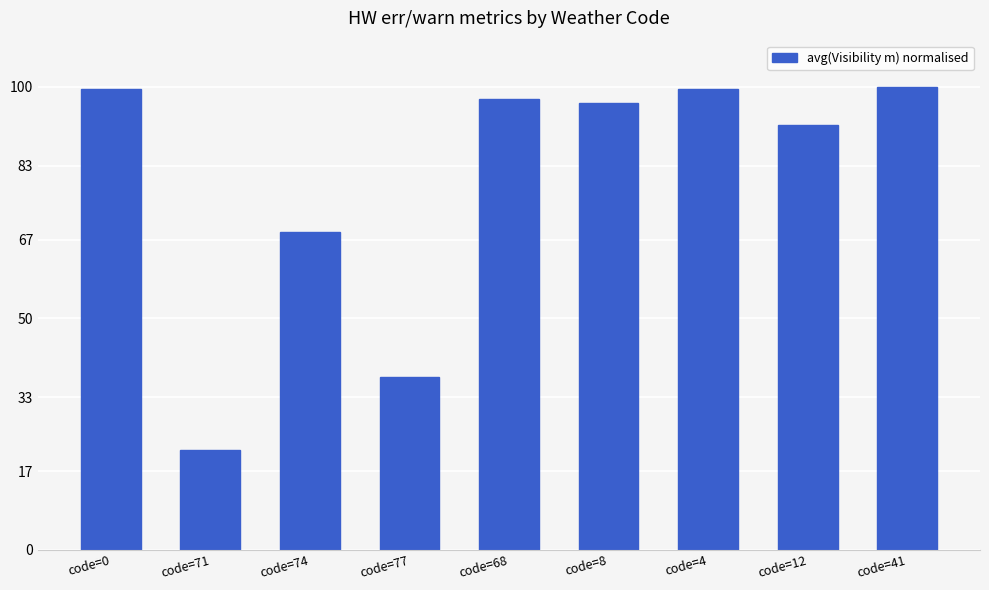

What is the maximum value shown in the chart?

100.0